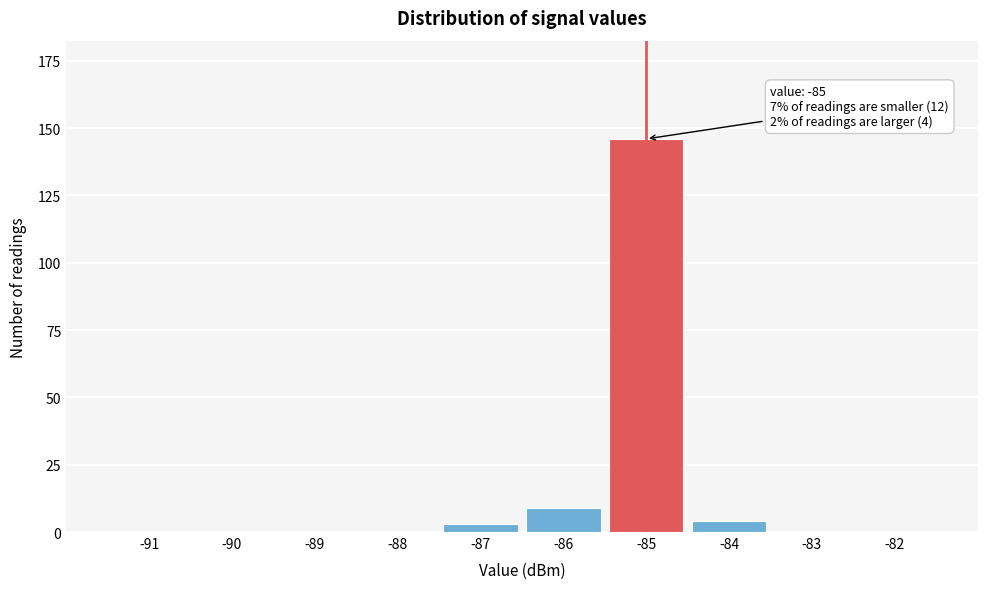

Reading right to left, transcribe all the data shown in this chart.

-82=0	-83=0	-84=4	-85=146	-86=9	-87=3	-88=0	-89=0	-90=0	-91=0